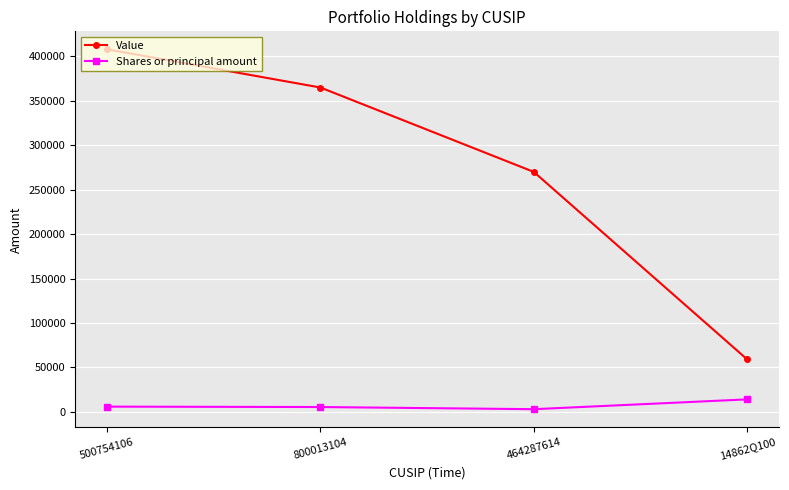

How many data points in Value are less than 365000?

2